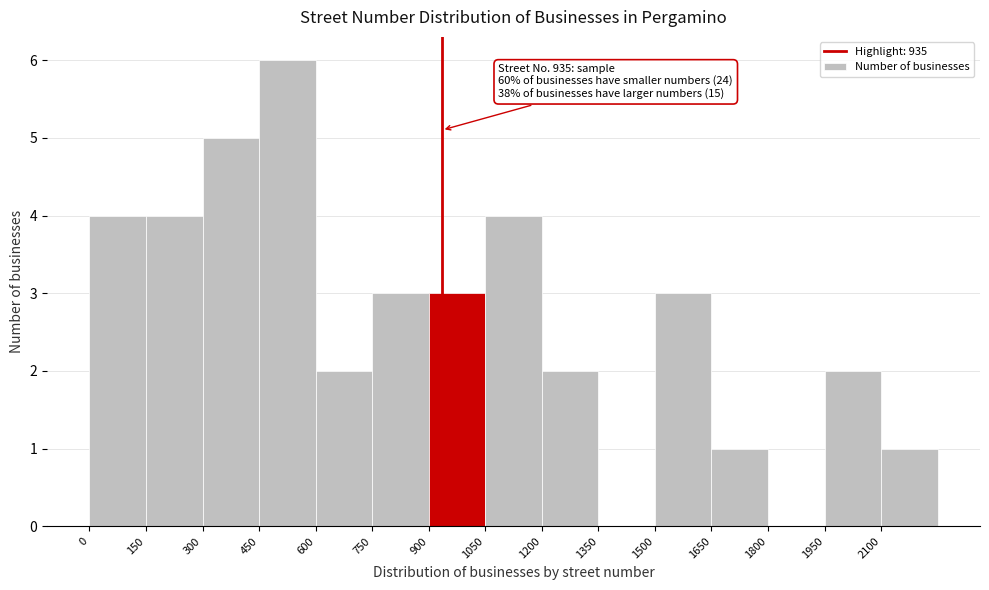

Which range on the x-axis has the tallest bar?

450 to 600